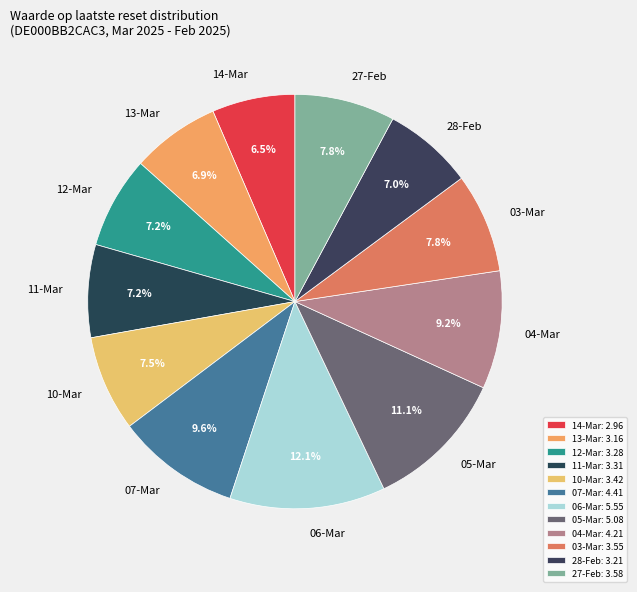

Do 10-Mar and 04-Mar together represent more than half of the pie?

No